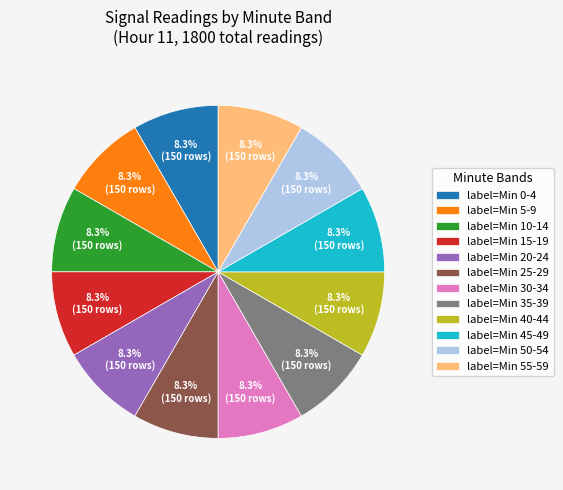

Approximately how many times larger is the value at label=Min 20-24 compared to label=Min 50-54?

1.0